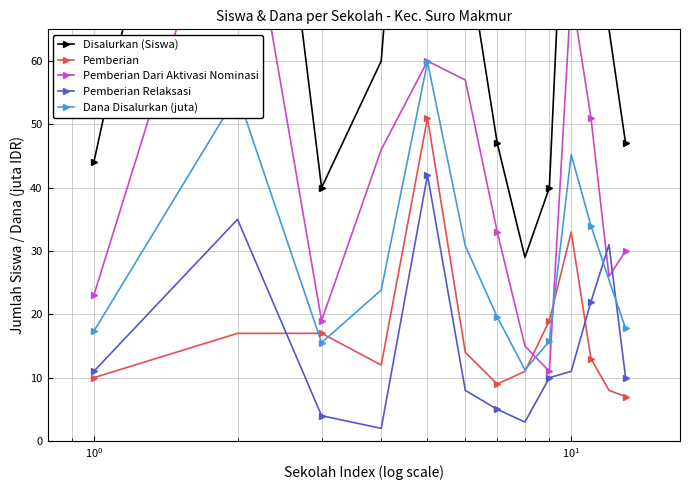

What is the maximum value shown in the chart?

153.0